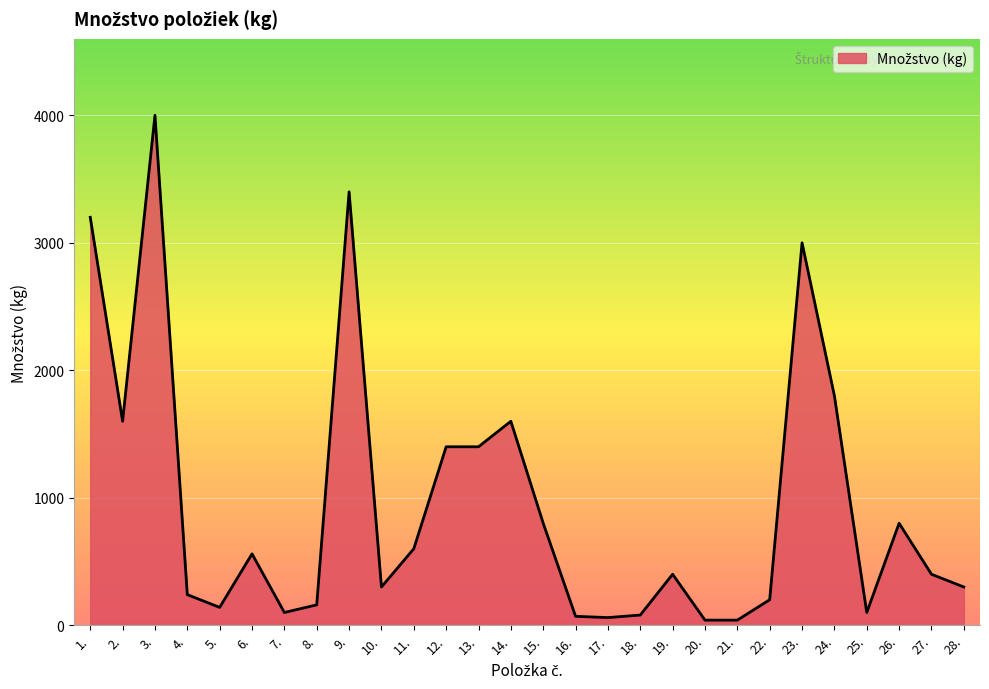

What is the ratio of the value at 6. to the value at 28.?

1.9